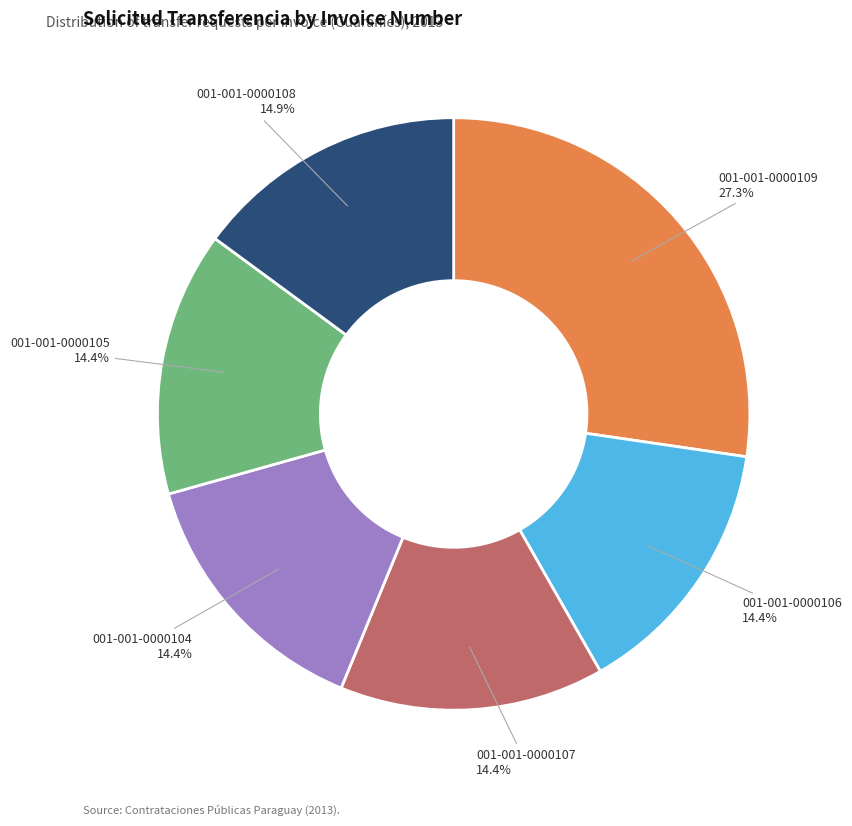

What is the ratio of the value at 001-001-0000106 to the value at 001-001-0000109?

0.5